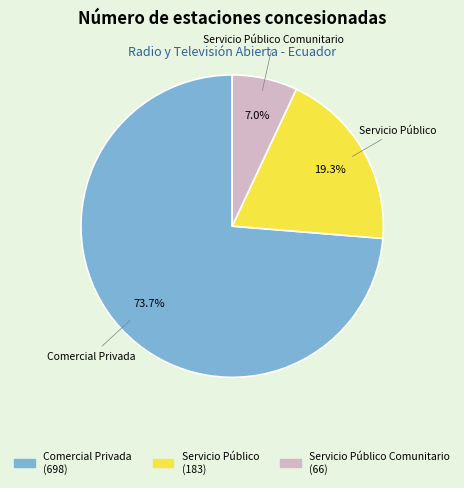

Does any single category account for the majority?

Yes